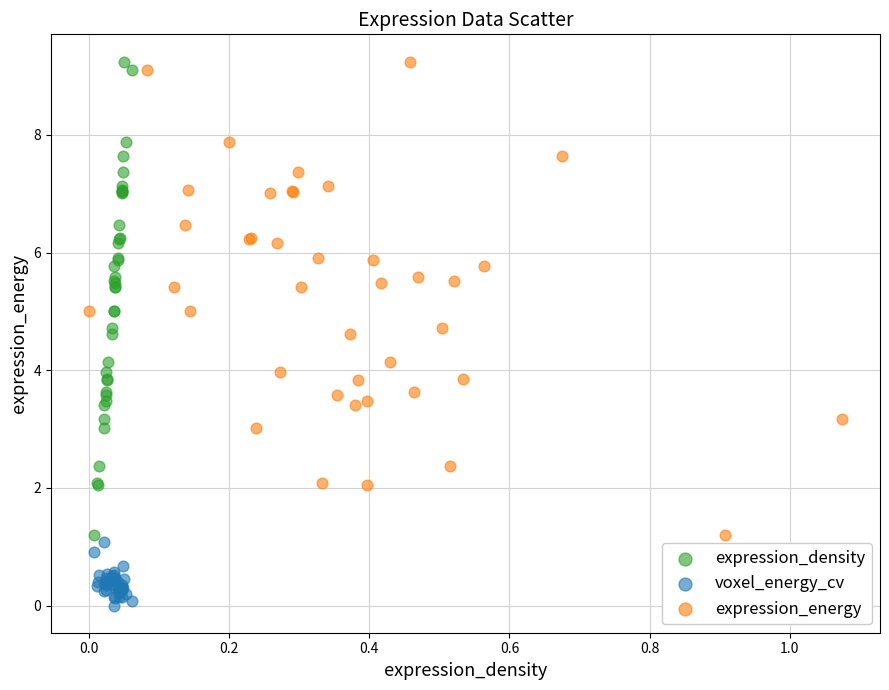

Which series reaches the minimum Y coordinate?

voxel_energy_cv